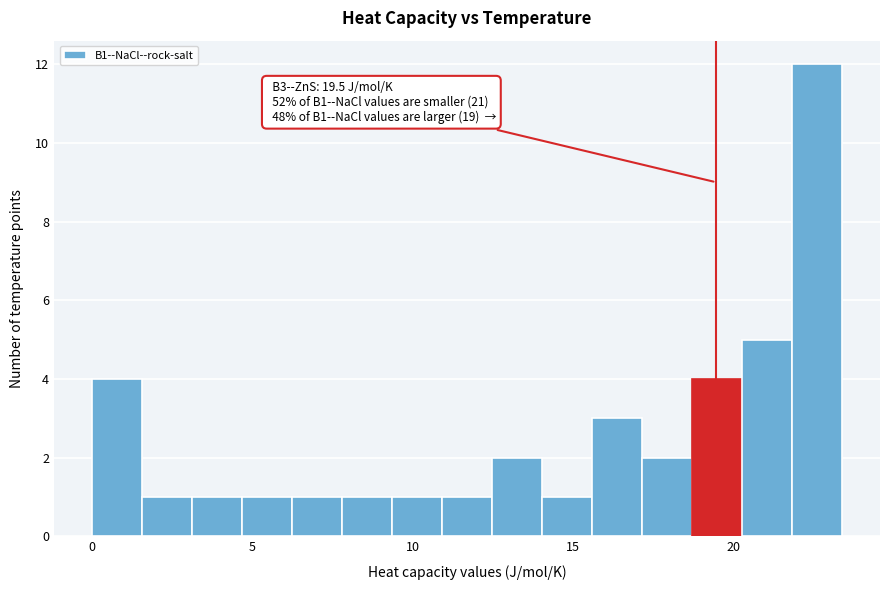

Read against the x-axis, roughly where is the centre of the tallest bar?

22.5